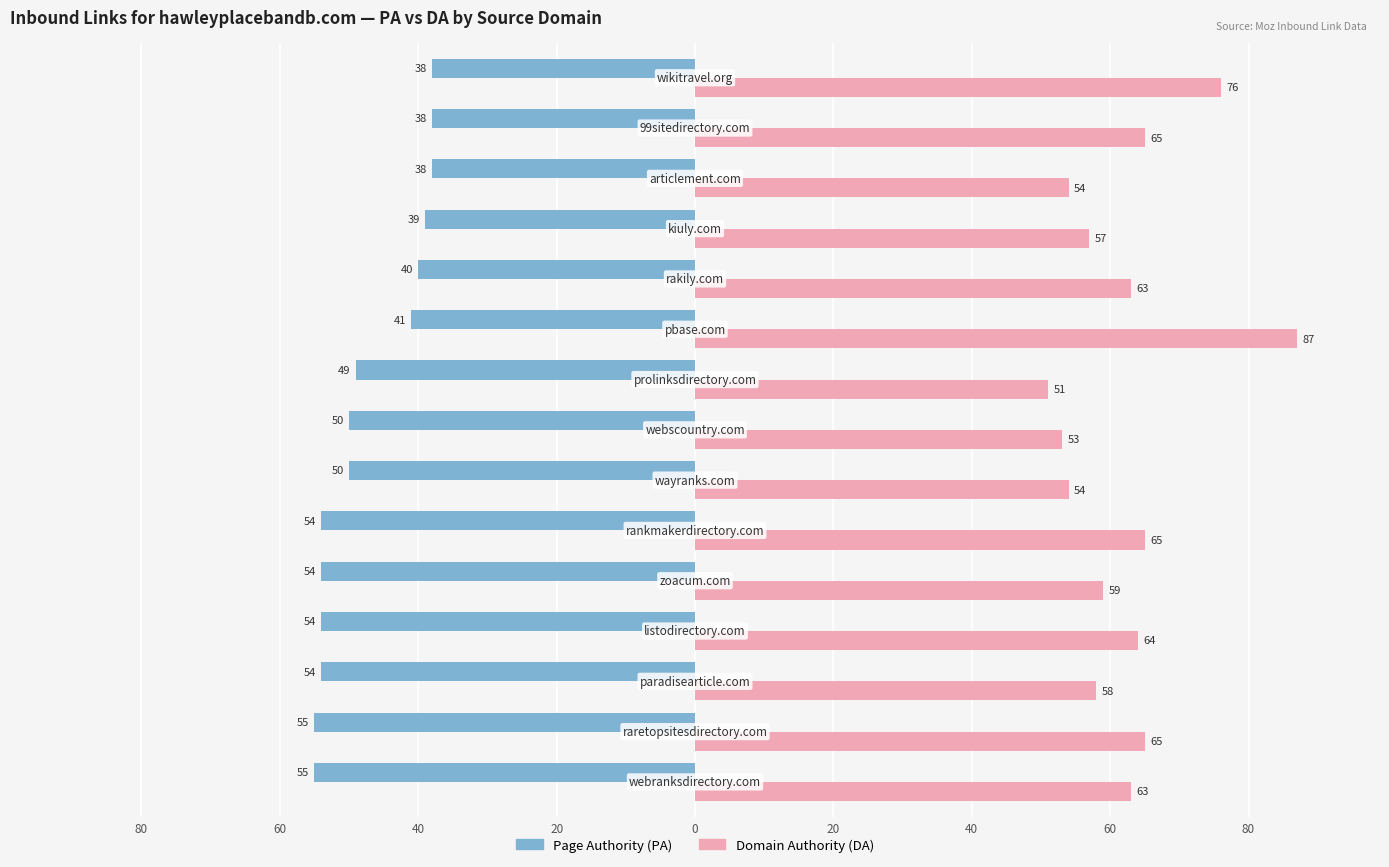

Reading left to right, extract all data points from this chart.

Page Authority (PA): -55	-55	-54	-54	-54	-54	-50	-50	-49	-41	-40	-39	-38	-38	-38
Domain Authority (DA): 63	65	58	64	59	65	54	53	51	87	63	57	54	65	76